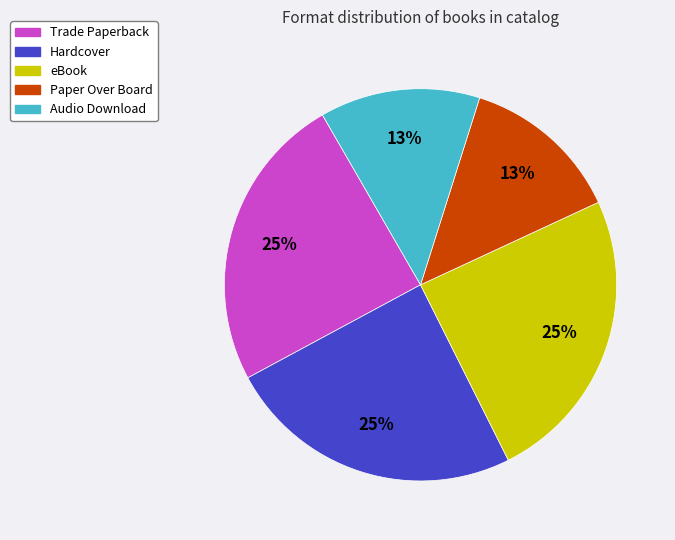

Is the sum of Audio Download and Hardcover greater than half?

No